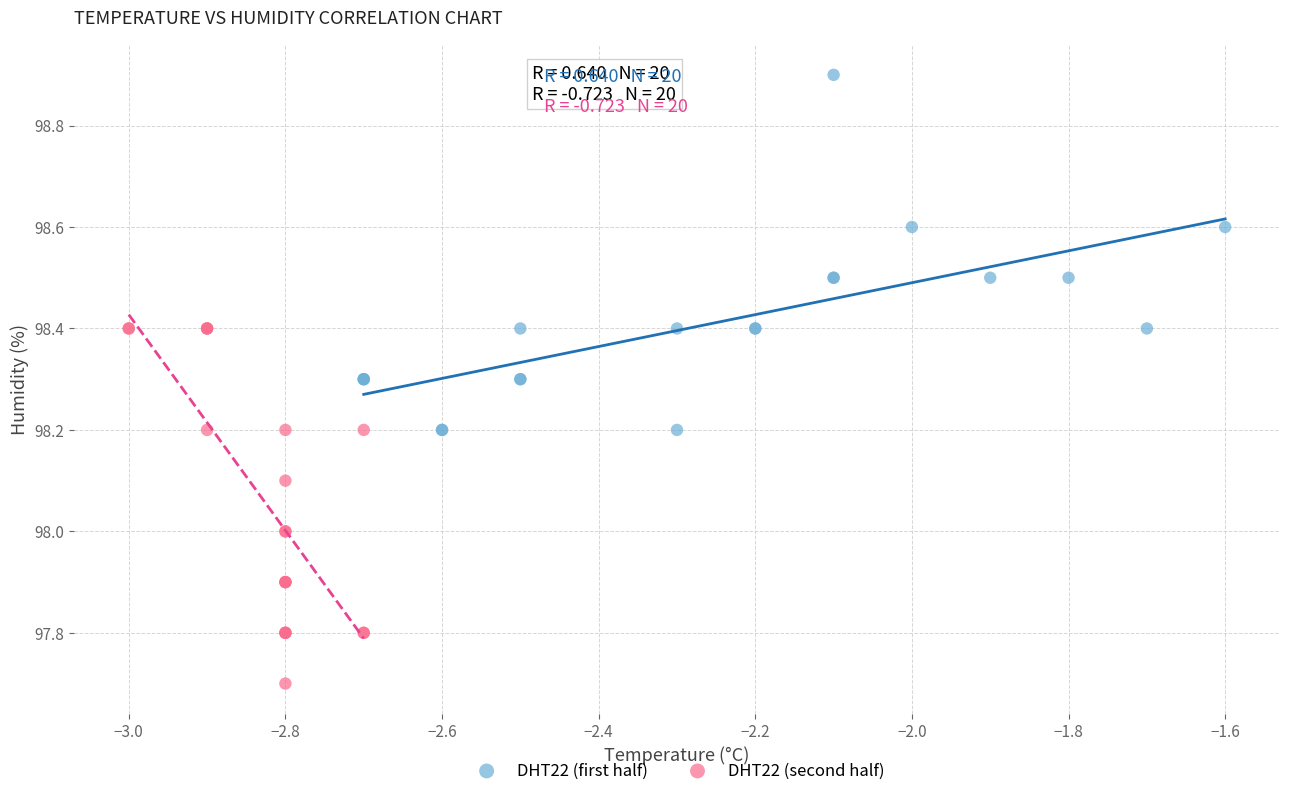

Which series contains the highest Y value?

DHT22 (first half)